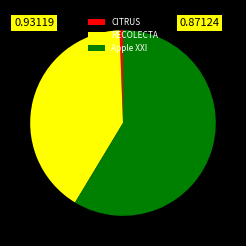

Approximately how many times larger is the value at RECOLECTA compared to Apple XXI?

0.7